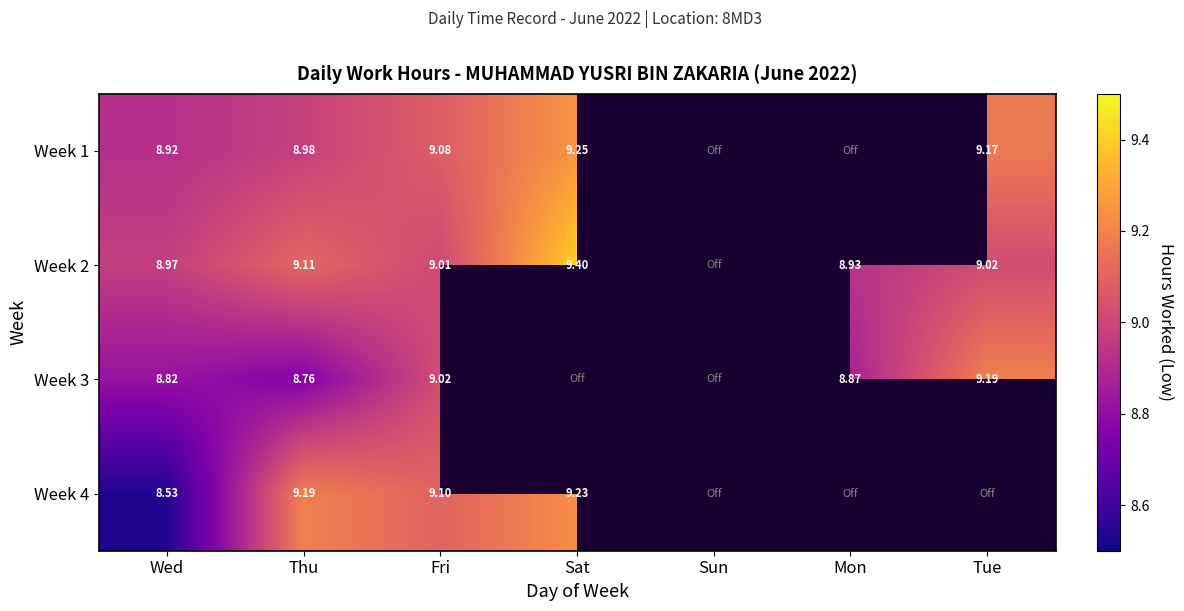

What is the spread (max minus min) of values at Fri?

0.1